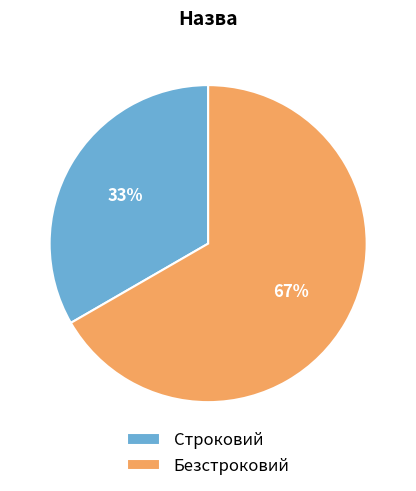

Rank the categories by value from lowest to highest.

Строковий, Безстроковий